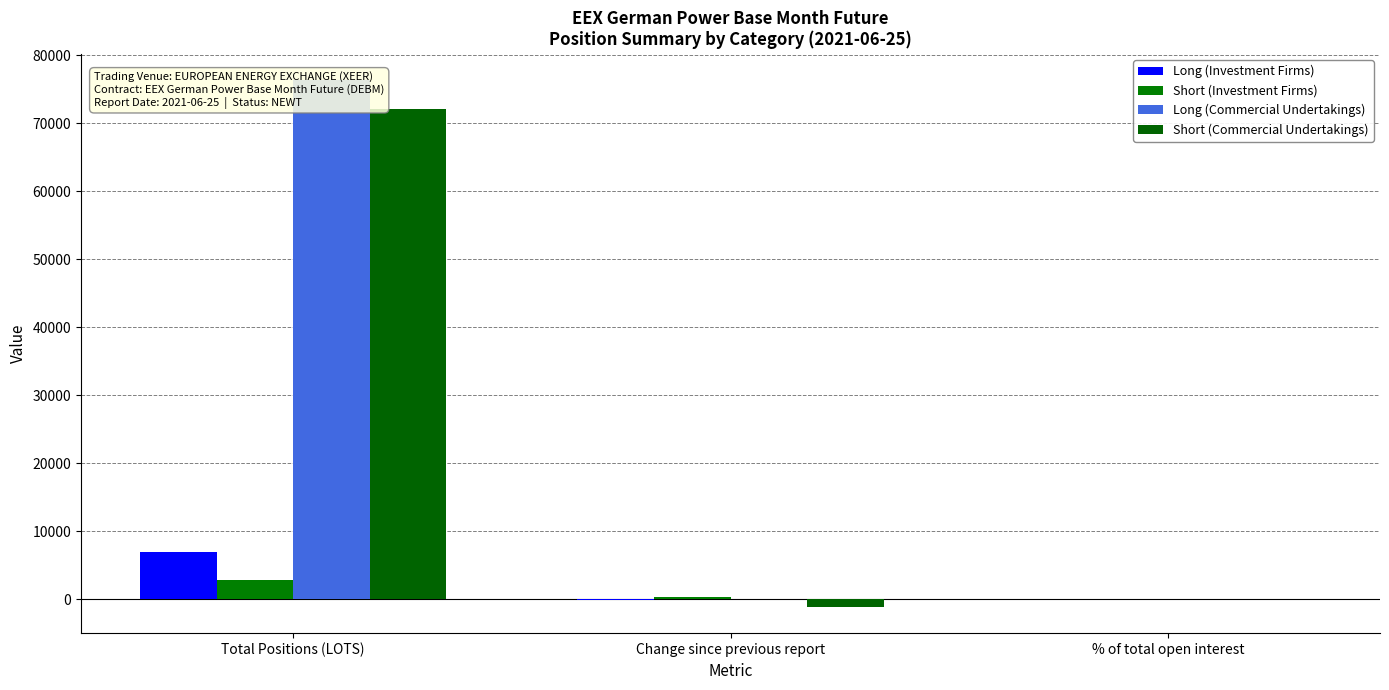

Which series has the largest range (max minus min)?

Long (Commercial Undertakings)